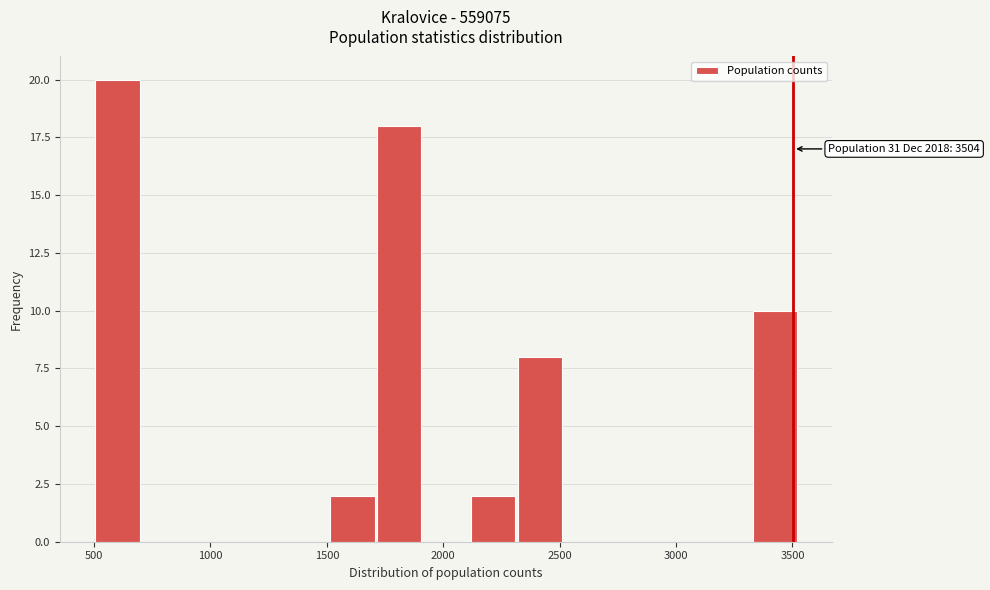

Over which range of the x-axis is the bar tallest?

500 to 700